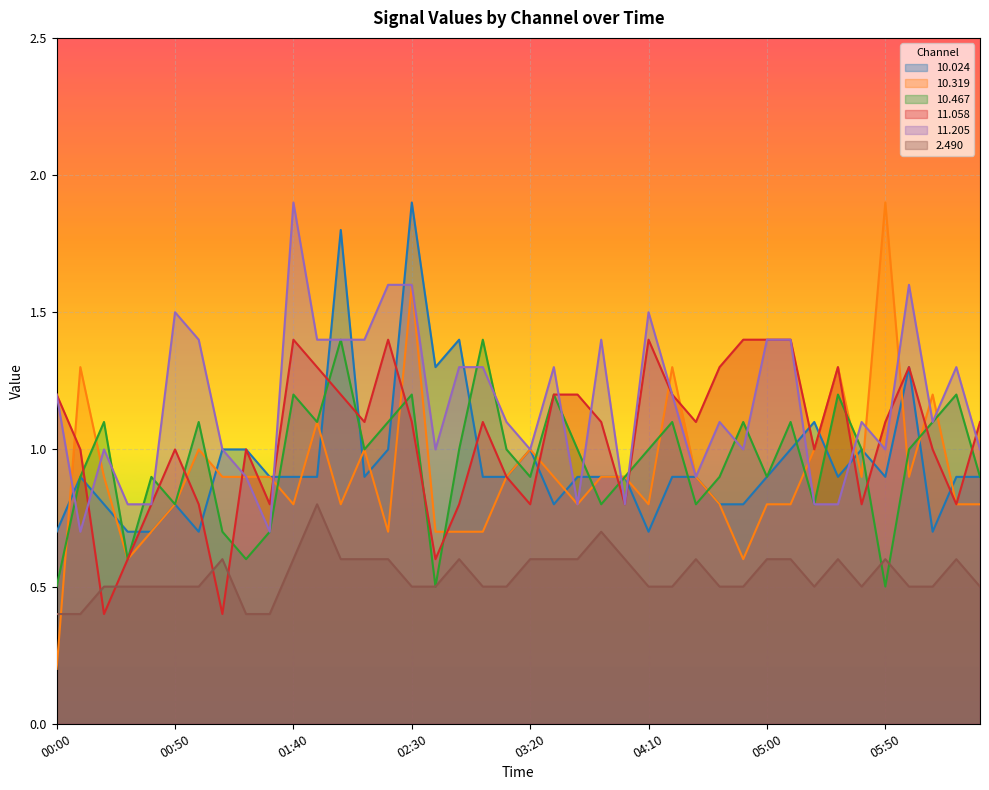

Count the number of categories in the chart.

40